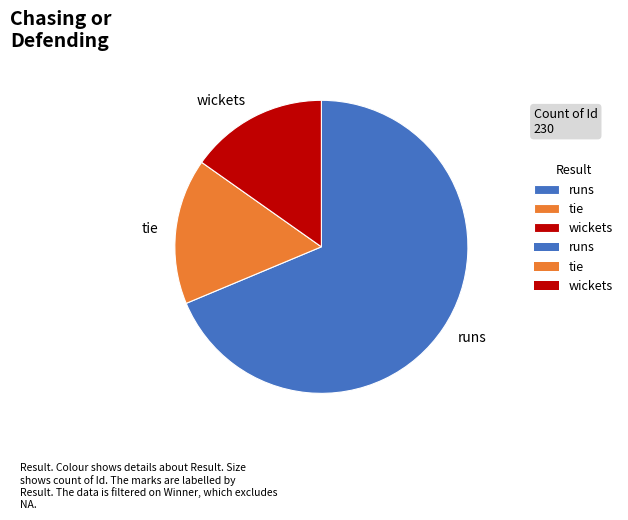

Which has a higher value, runs or wickets?

runs